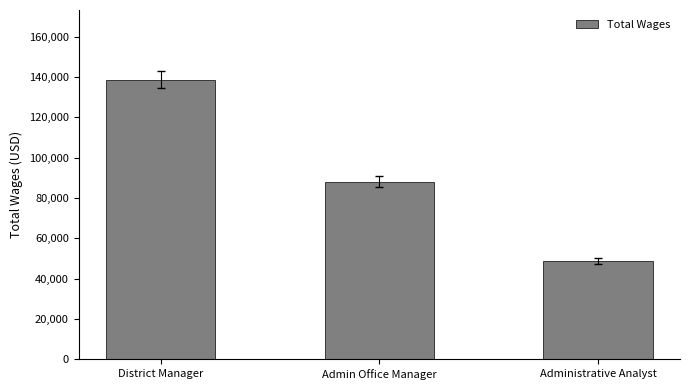

Reading right to left, list all the values displayed in this chart.

48568	88032	138573